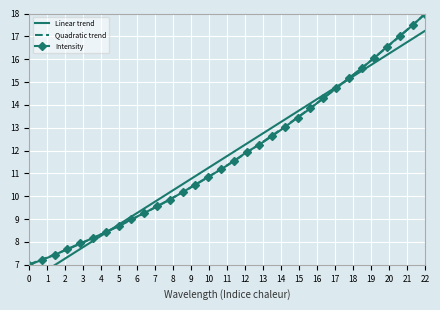

The Intensity series shows 24.6 at 22. True or false?

False